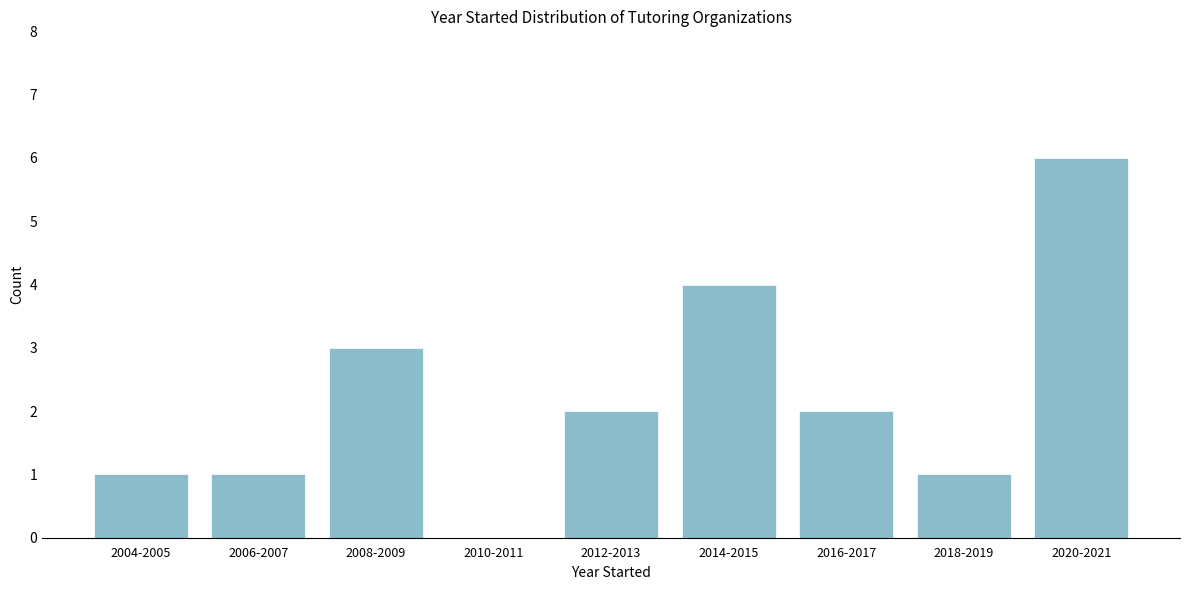

Reading right to left, extract all data points from this chart.

2020-2021=6	2018-2019=1	2016-2017=2	2014-2015=4	2012-2013=2	2010-2011=0	2008-2009=3	2006-2007=1	2004-2005=1